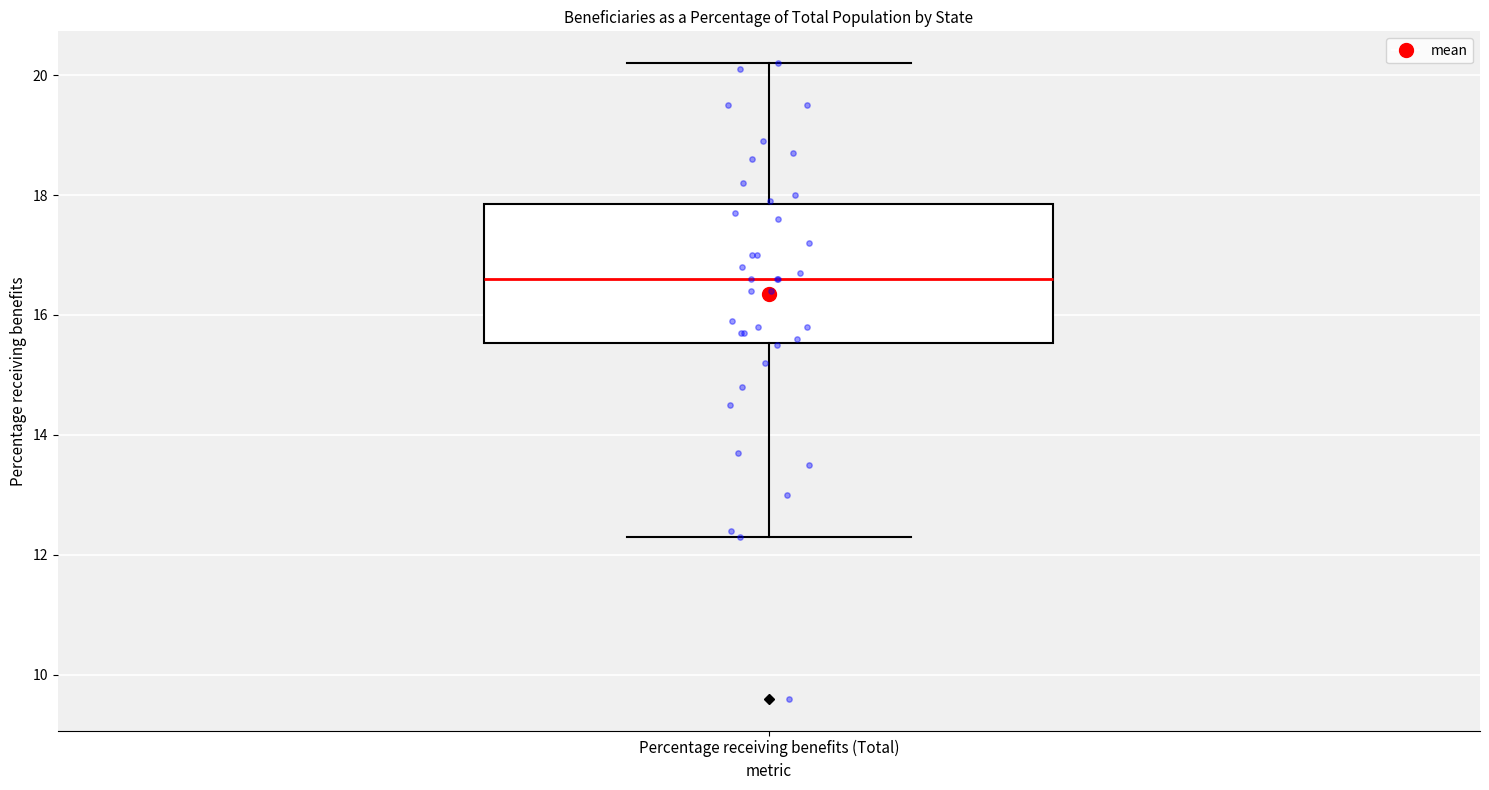

Read this box plot against the y-axis: the position of the median line, the range covered by the box, and the ends of both whiskers. The values are not printed on the chart, so give them approximately, as read against the axis.

median 16.6, box 15.6 to 17.8, whiskers 12.4 to 20.2